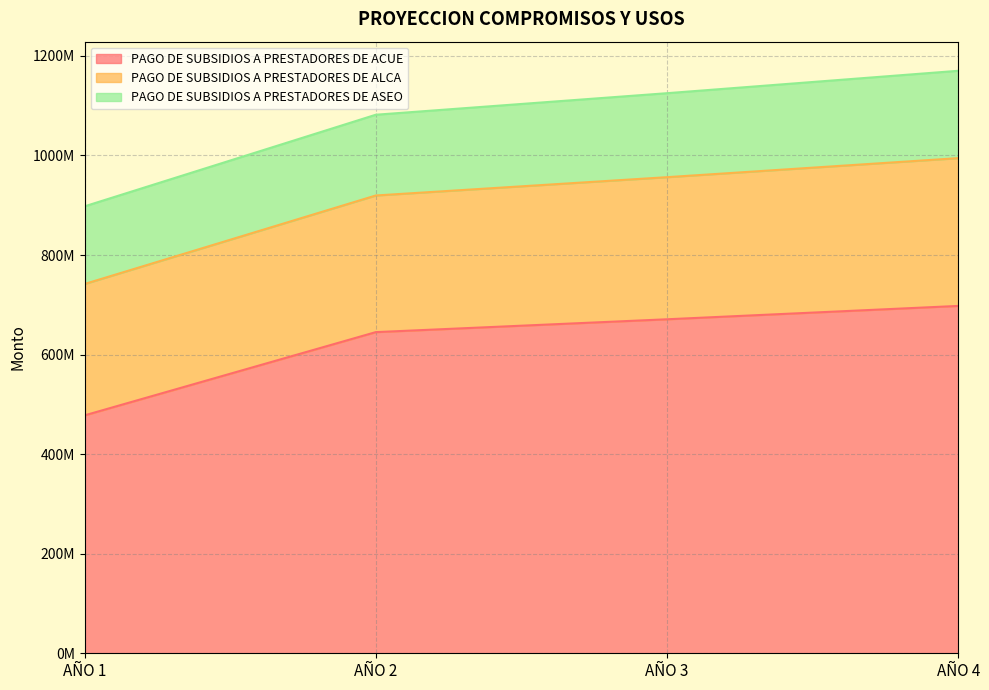

At which category does the chart reach its minimum across all series?

AÑO 1